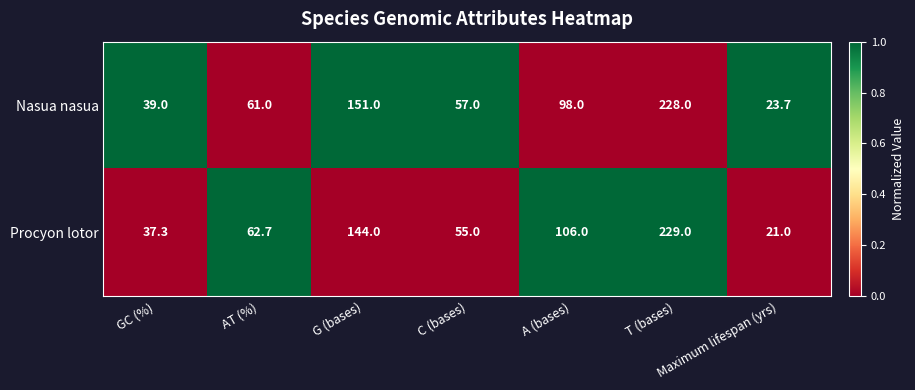

Between GC (%) and G (bases), which series saw the biggest shift?

Nasua nasua